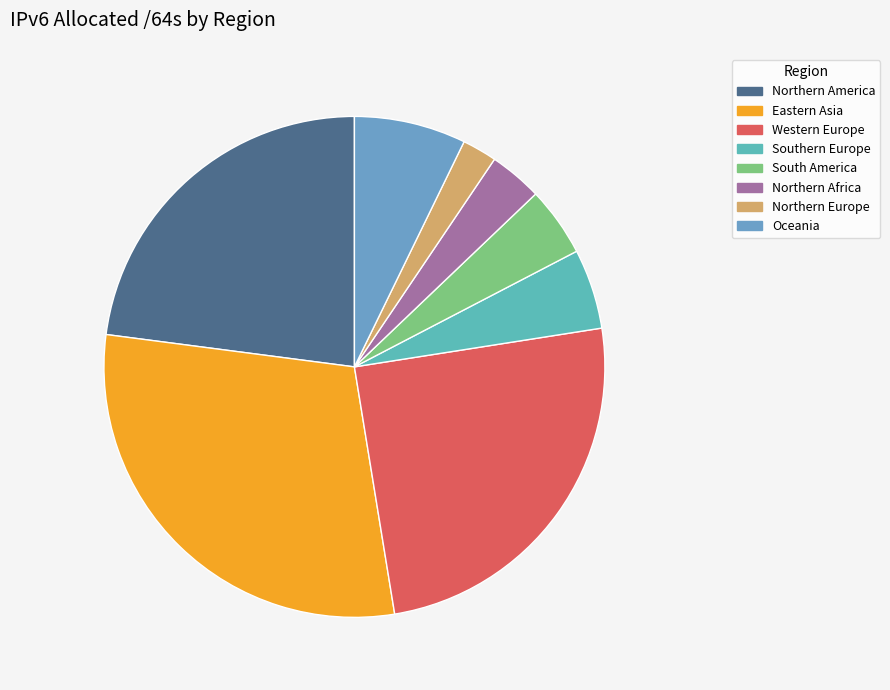

How many slices are in this pie chart?

8